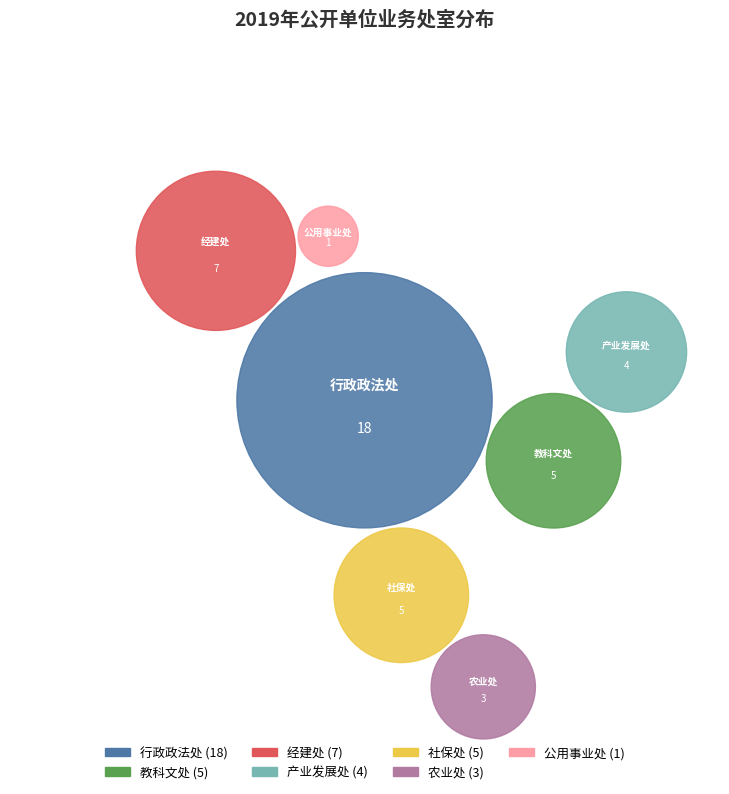

To the nearest percent, what percentage of the pie is 经建处?

16%